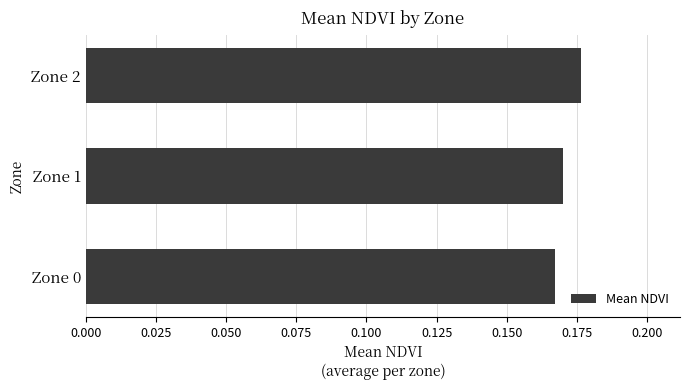

Between Zone 1 and Zone 2, which is larger?

Zone 2